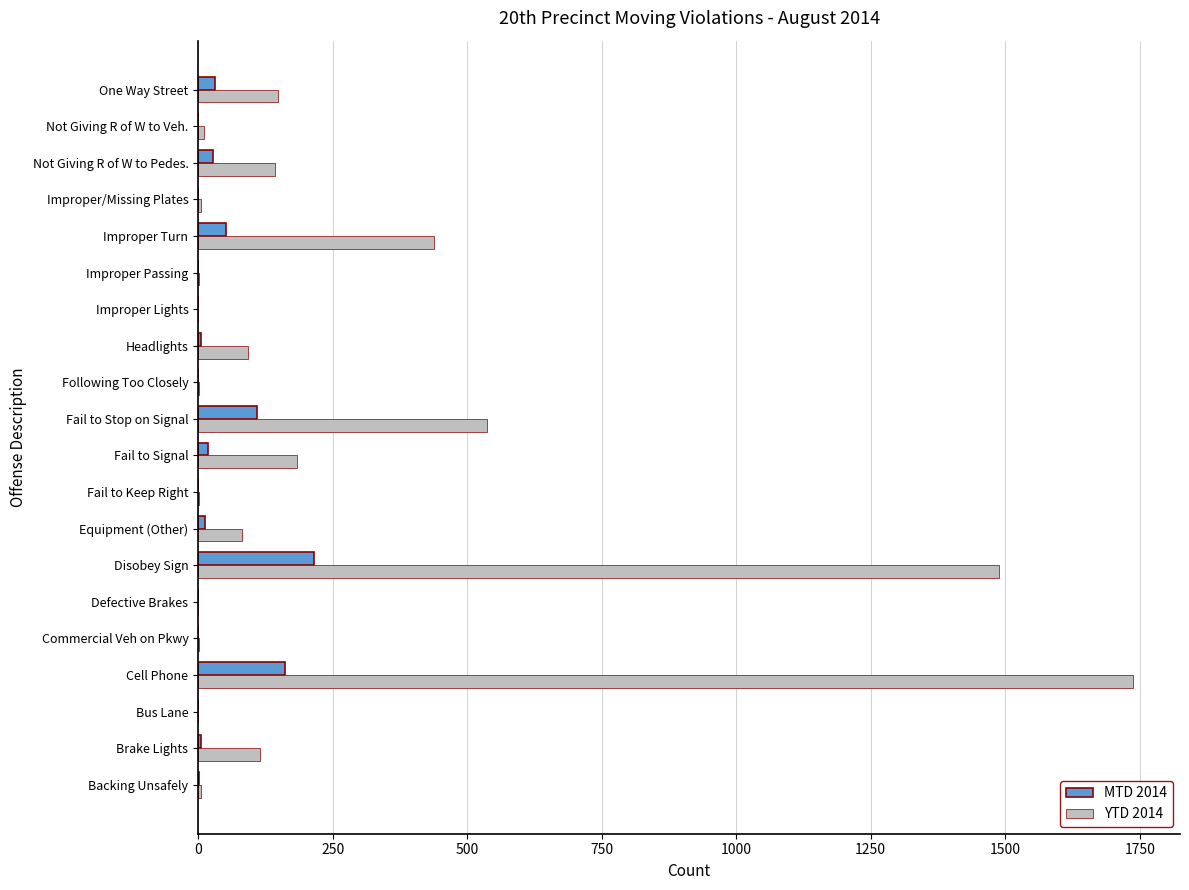

Which series has the largest total across all categories?

YTD 2014